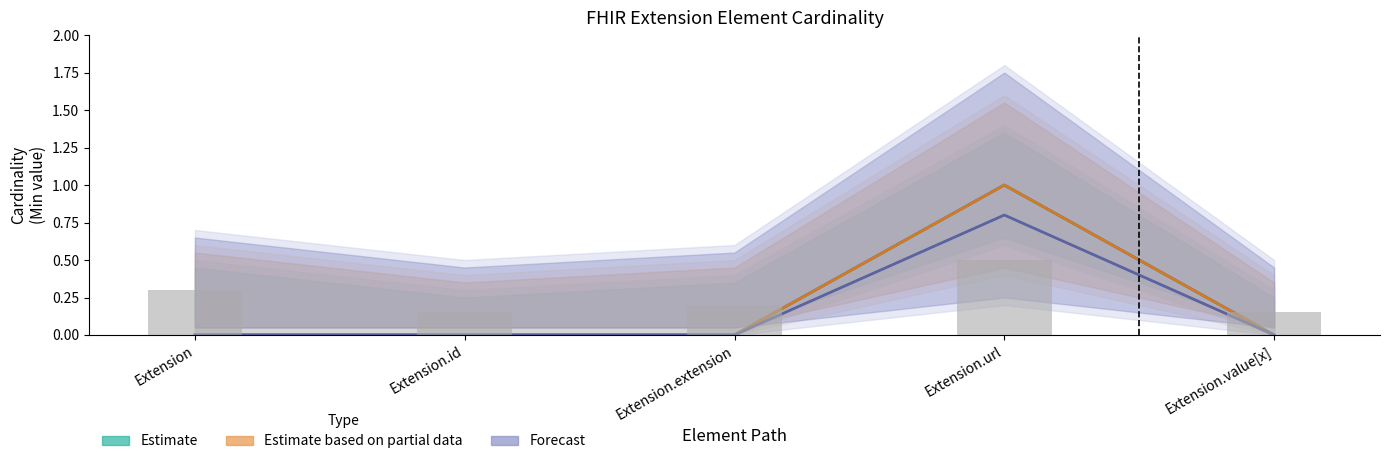

What position from the left is Extension?

1